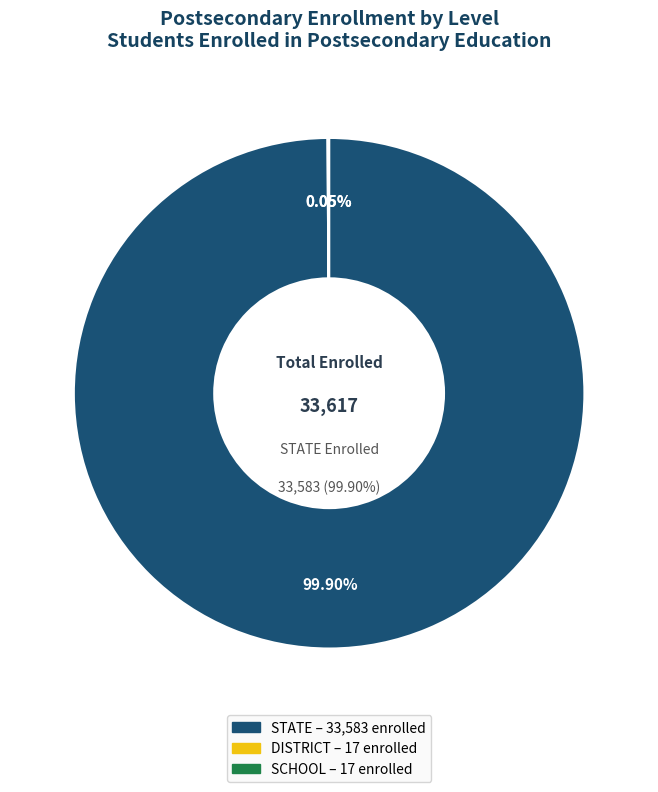

To the nearest percent, what is the difference between the largest and smallest slice percentages?

100%